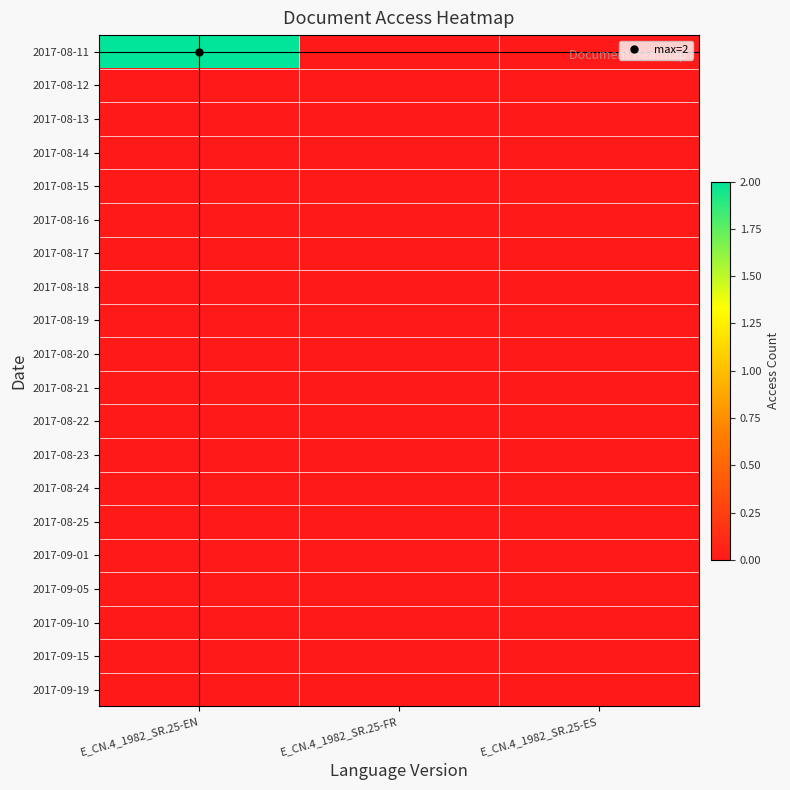

At which category is the sum across all series the highest?

E_CN.4_1982_SR.25-EN